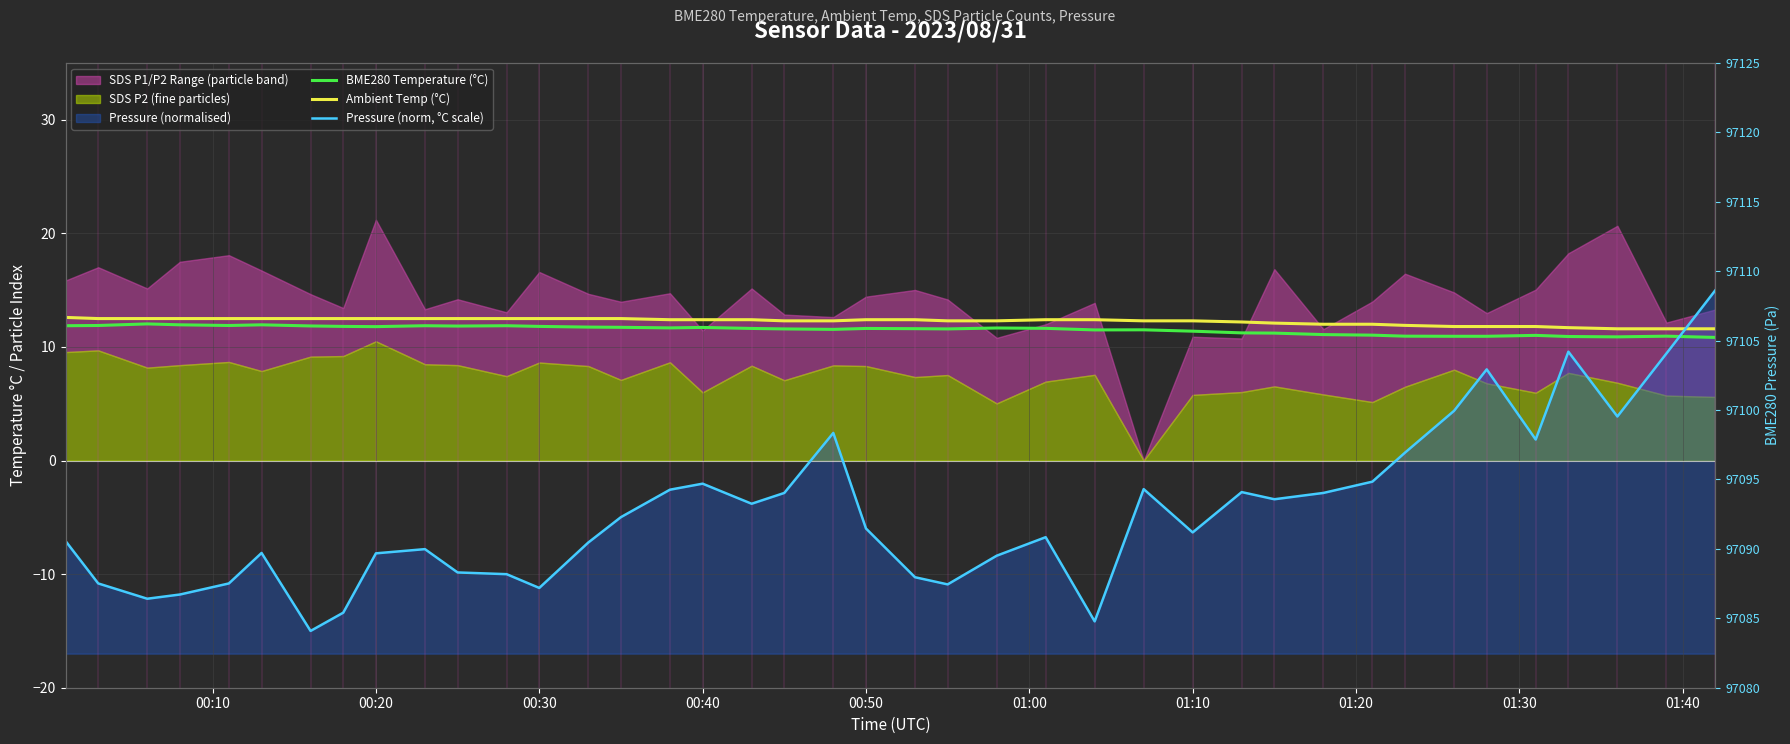

How many intersections are there between Pressure (norm, °C scale) and BME280 Temperature (°C)?

1